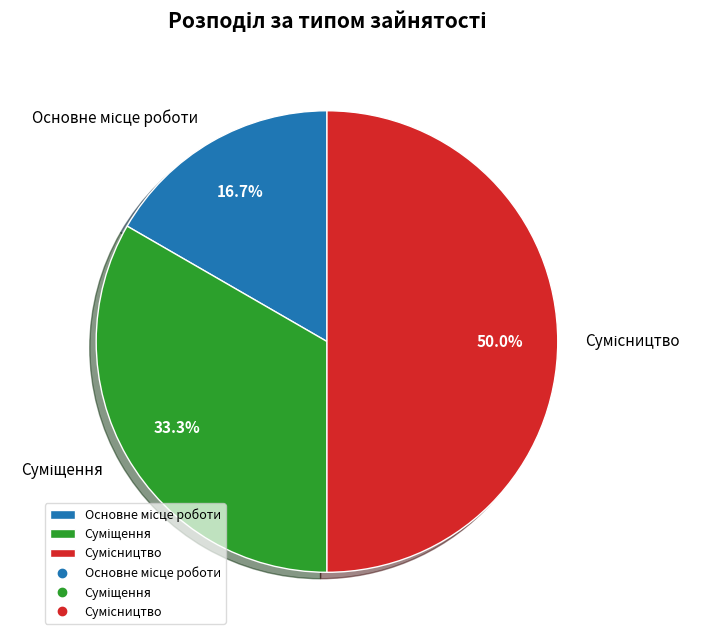

Count the number of slices in the pie.

3